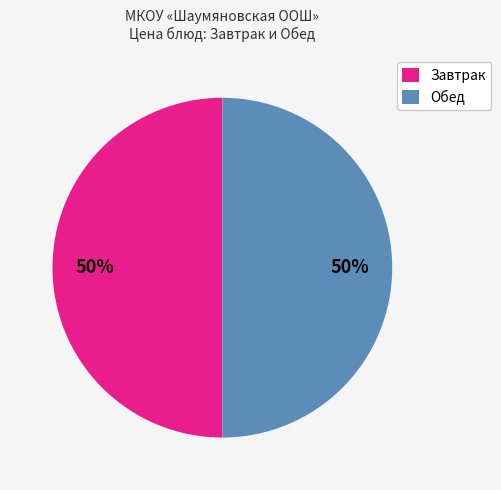

To the nearest percent, what percentage of the pie is Обед?

50%